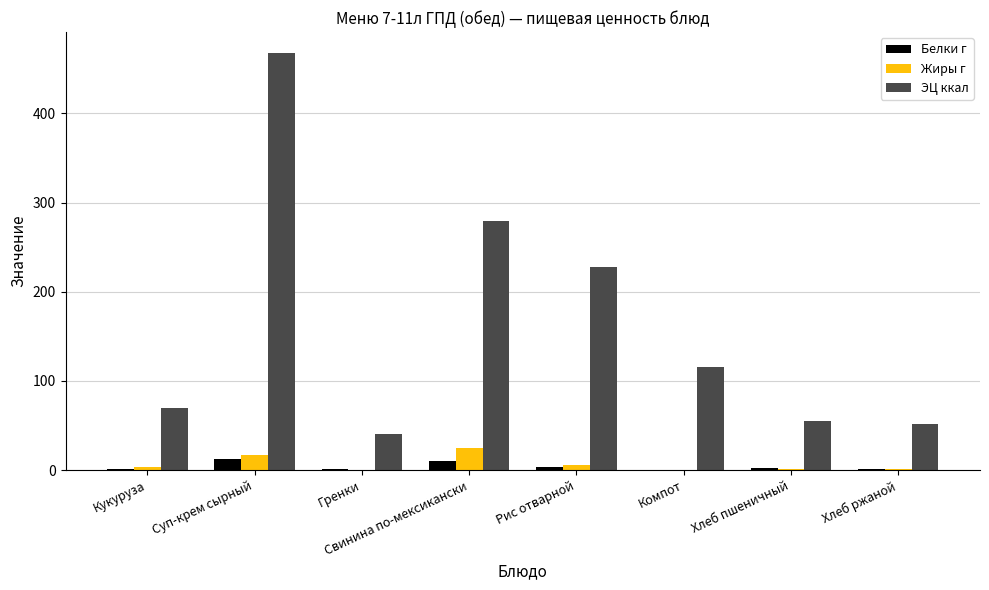

At which label does Белки г first exceed 2?

Суп-крем сырный